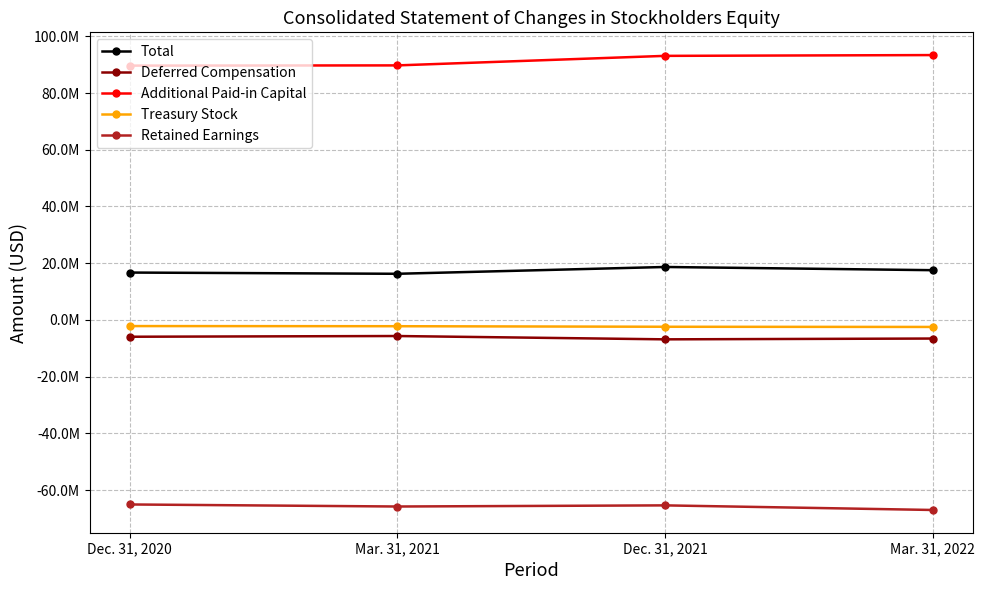

Reading right to left, extract all data points from this chart.

Total: 17539807	18668906	16270354	16703361
Deferred Compensation: -6559433	-6842195	-5671077	-5926872
Additional Paid-in Capital: 93376970	93100129	89740284	89659433
Treasury Stock: -2470952	-2404458	-2215175	-2165721
Retained Earnings: -67002075	-65379805	-65778423	-65058171